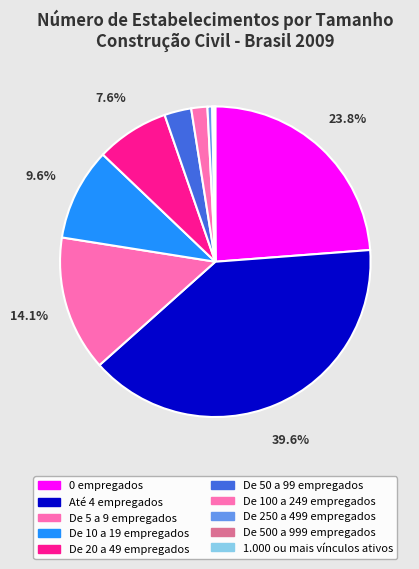

How many segments does this pie chart have?

10